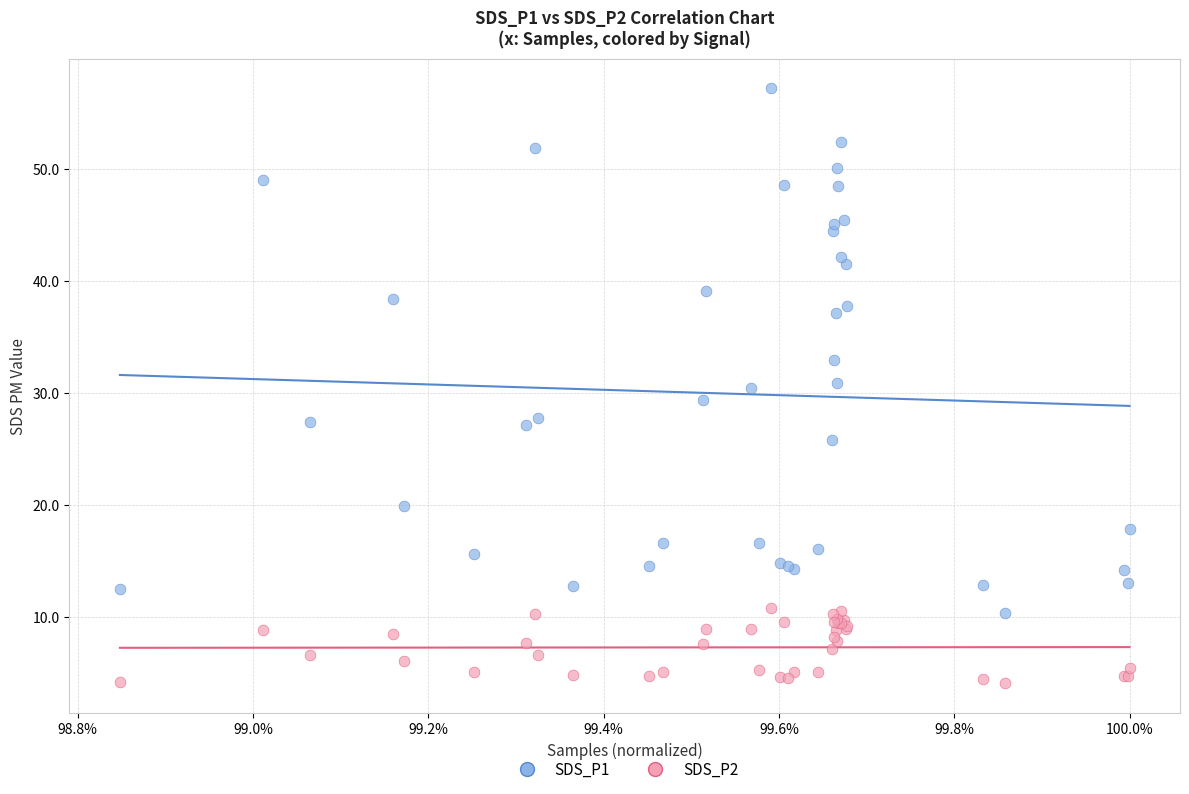

Which series reaches the maximum Y coordinate?

SDS_P1